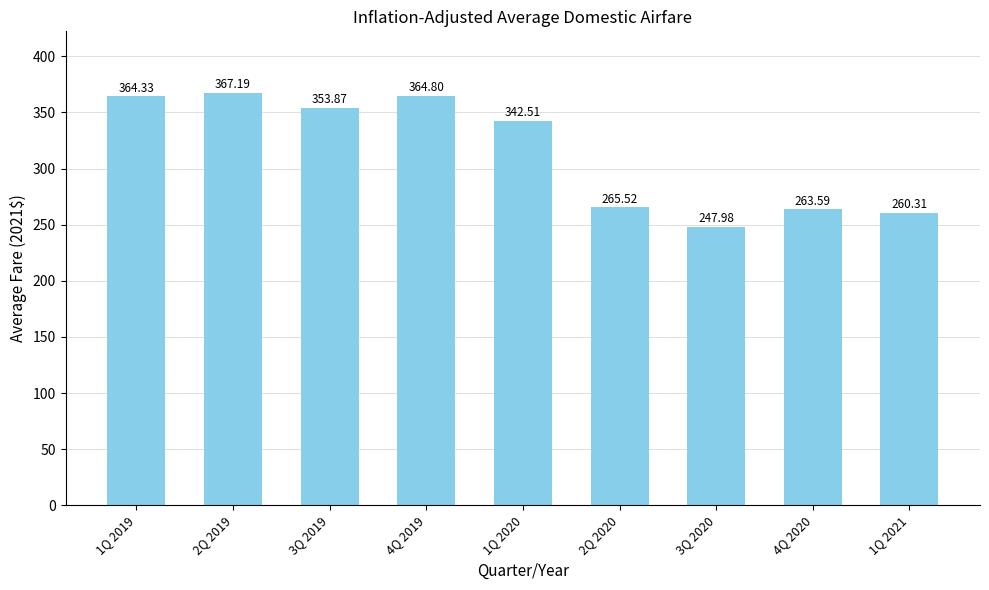

What position from the right is 3Q 2020?

3